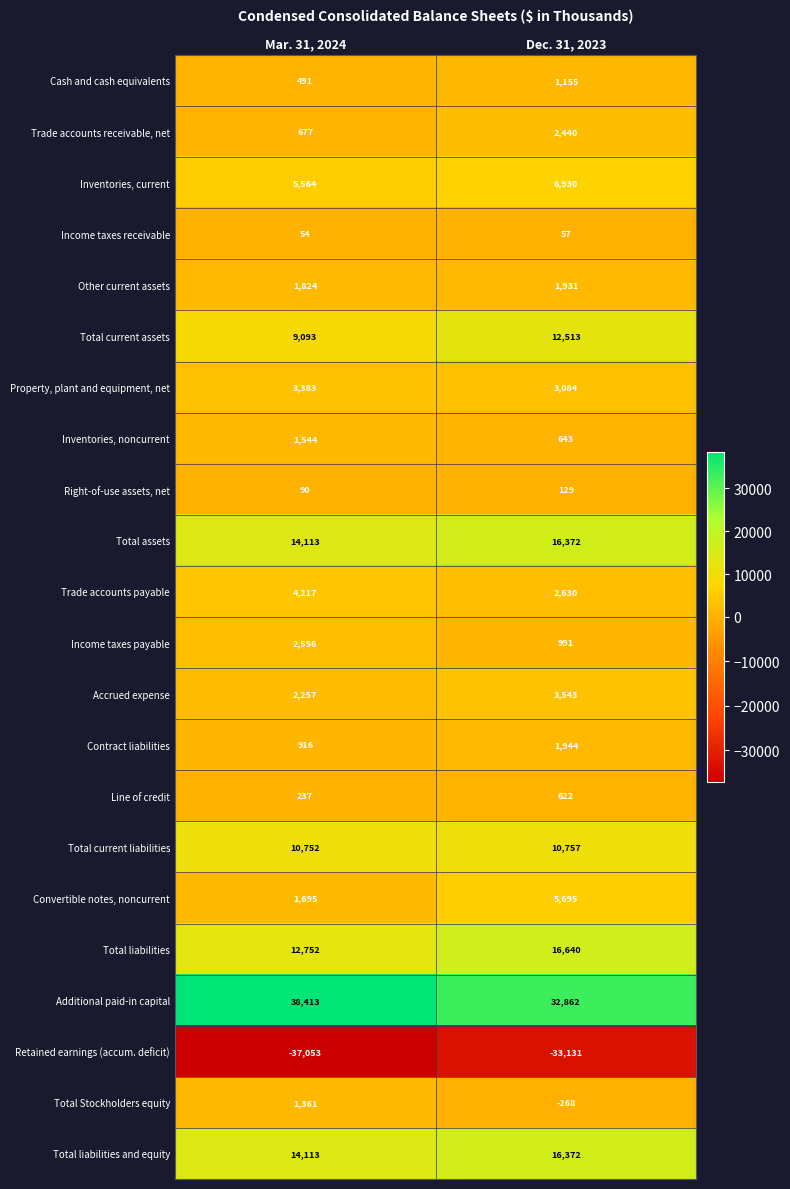

Which series has the largest range (max minus min)?

Additional paid-in capital